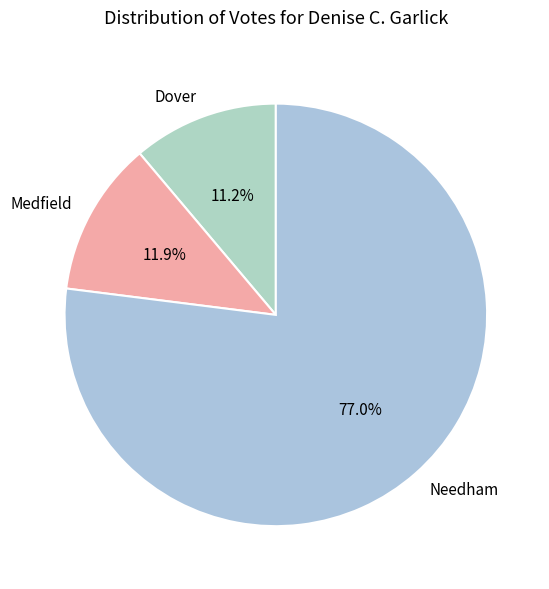

What percentage is NOT represented by Medfield?

88.1%